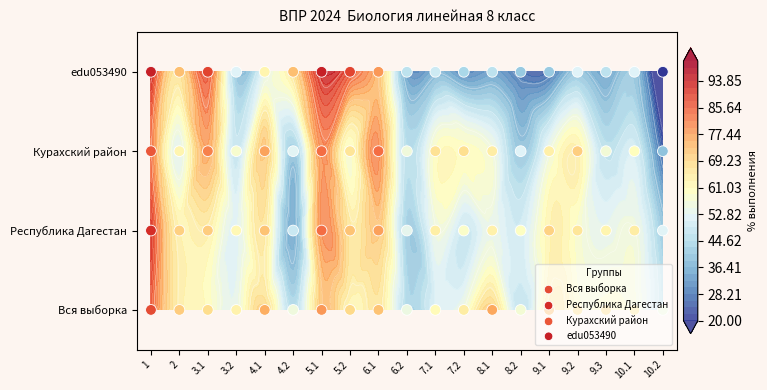

Is it true that Курахский район equals 3 at 3.2?

False